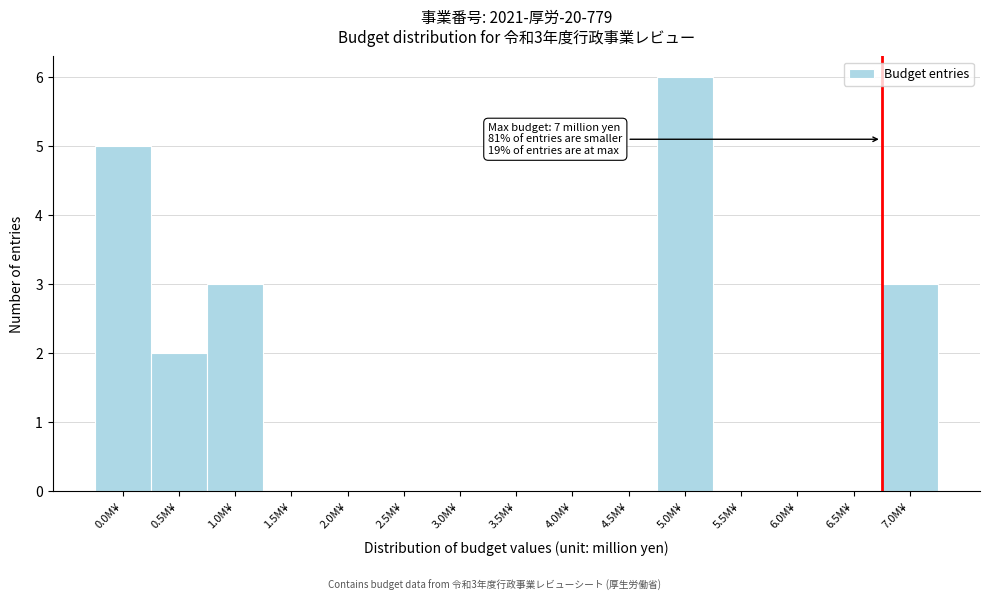

Reading right to left, extract all data points from this chart.

7.0M¥=3	6.5M¥=0	6.0M¥=0	5.5M¥=0	5.0M¥=6	4.5M¥=0	4.0M¥=0	3.5M¥=0	3.0M¥=0	2.5M¥=0	2.0M¥=0	1.5M¥=0	1.0M¥=3	0.5M¥=2	0.0M¥=5